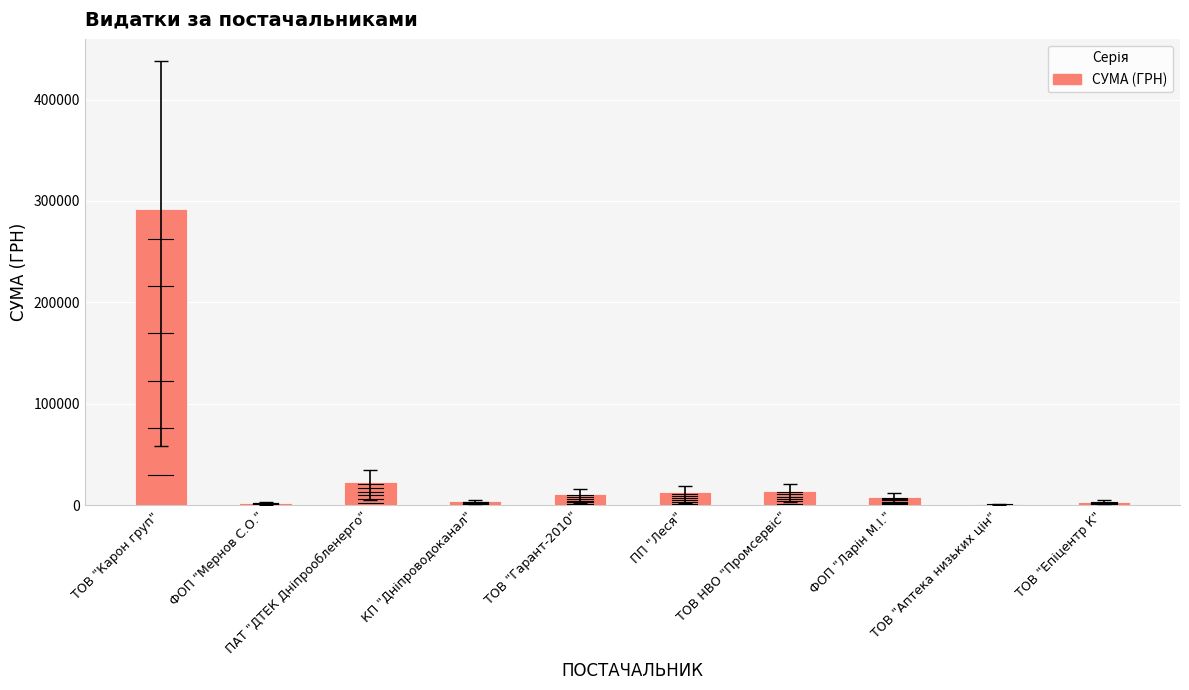

What is the change in value from ТОВ "Карон груп" to ТОВ "Гарант-2010"?

-281351.8